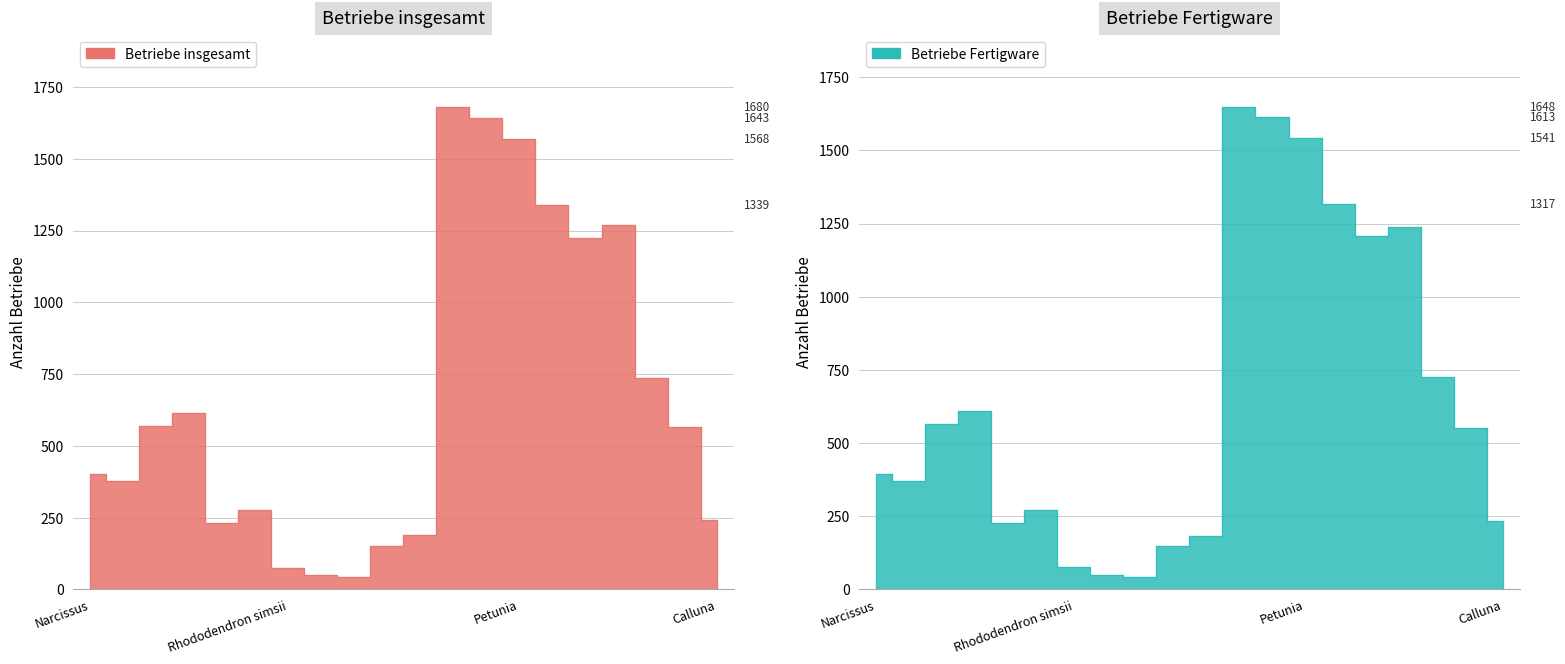

What is the value of the Betriebe Fertigware point at the 6th from the left?

272